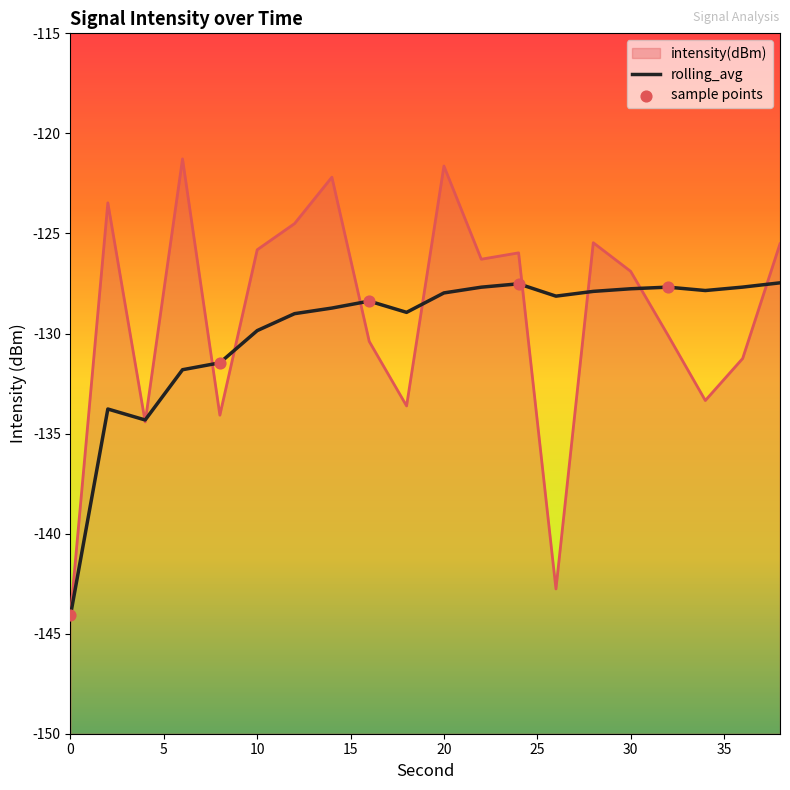

Which series contains the highest Y value?

intensity(dBm)